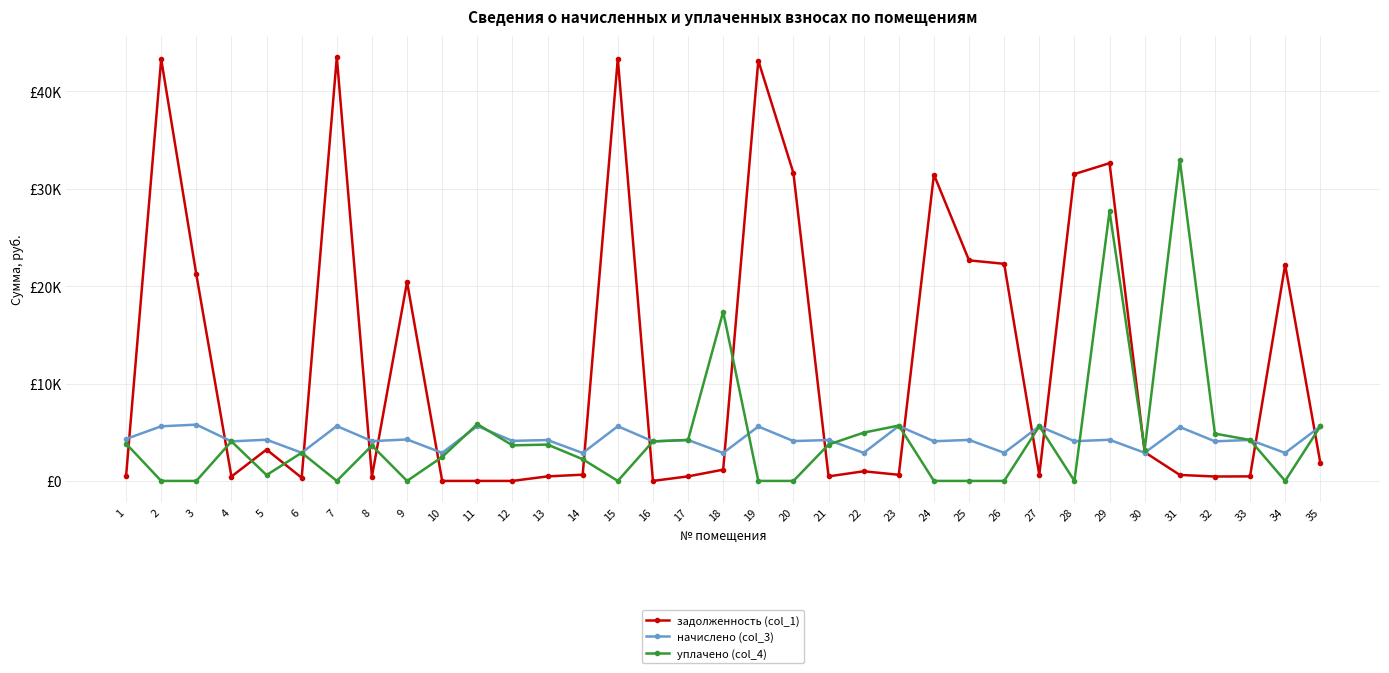

What are all the series names shown in the legend?

задолженность (col_1), начислено (col_3), уплачено (col_4)